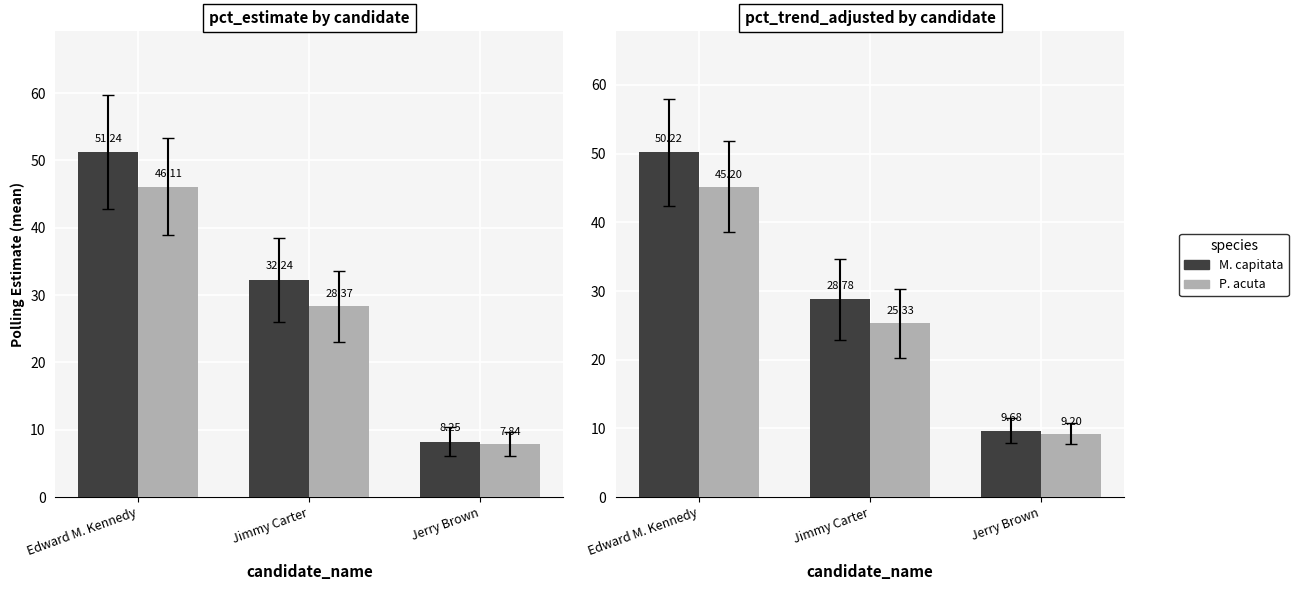

What is the label of the 3rd bar from the right?

Edward M. Kennedy